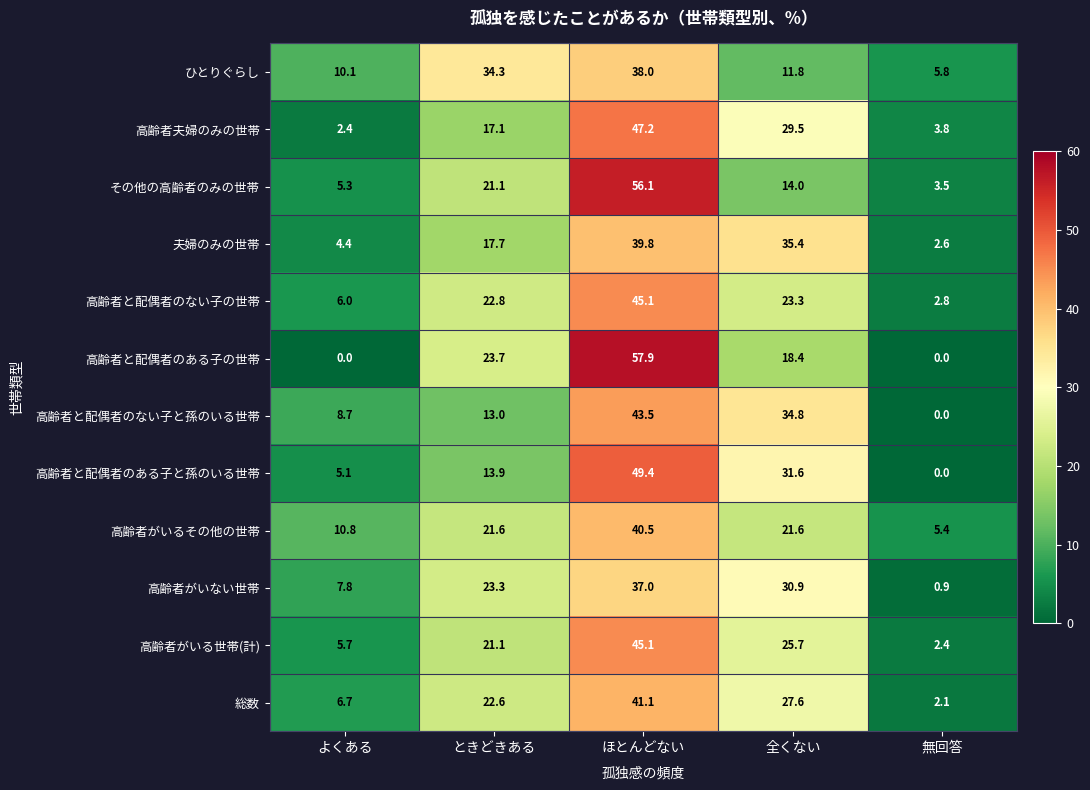

What is the difference between the highest and lowest values at ほとんどない?

20.9